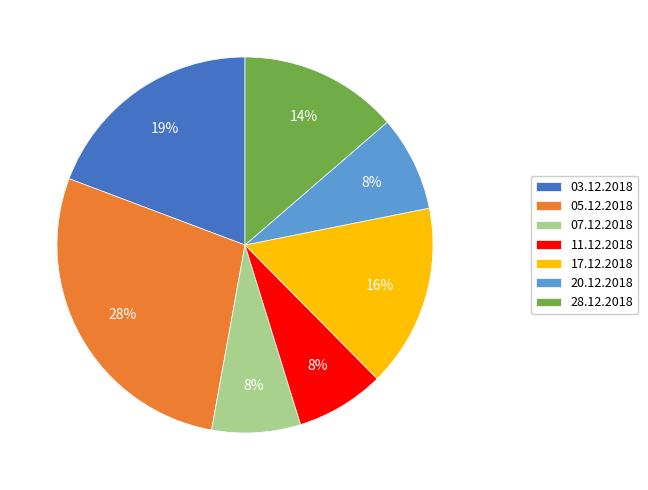

How many segments does this pie chart have?

7